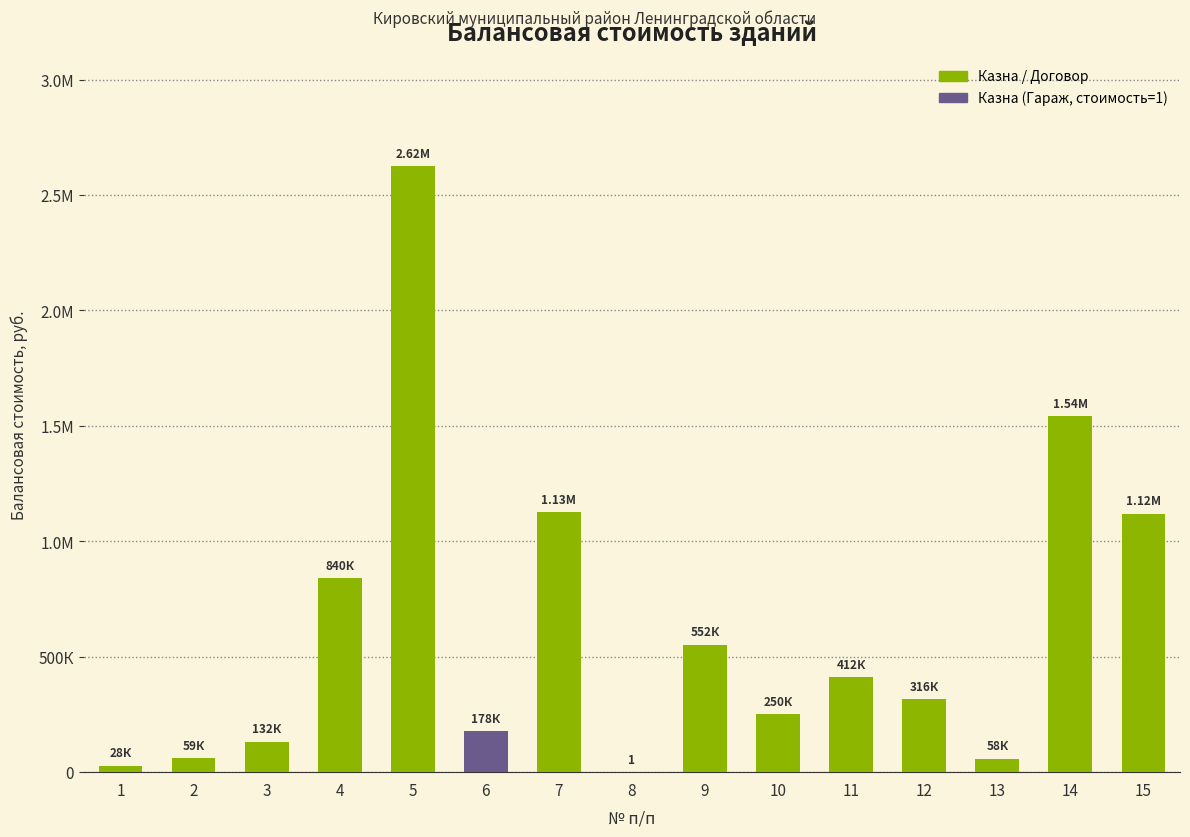

Which has a higher value, 1 or 15?

15